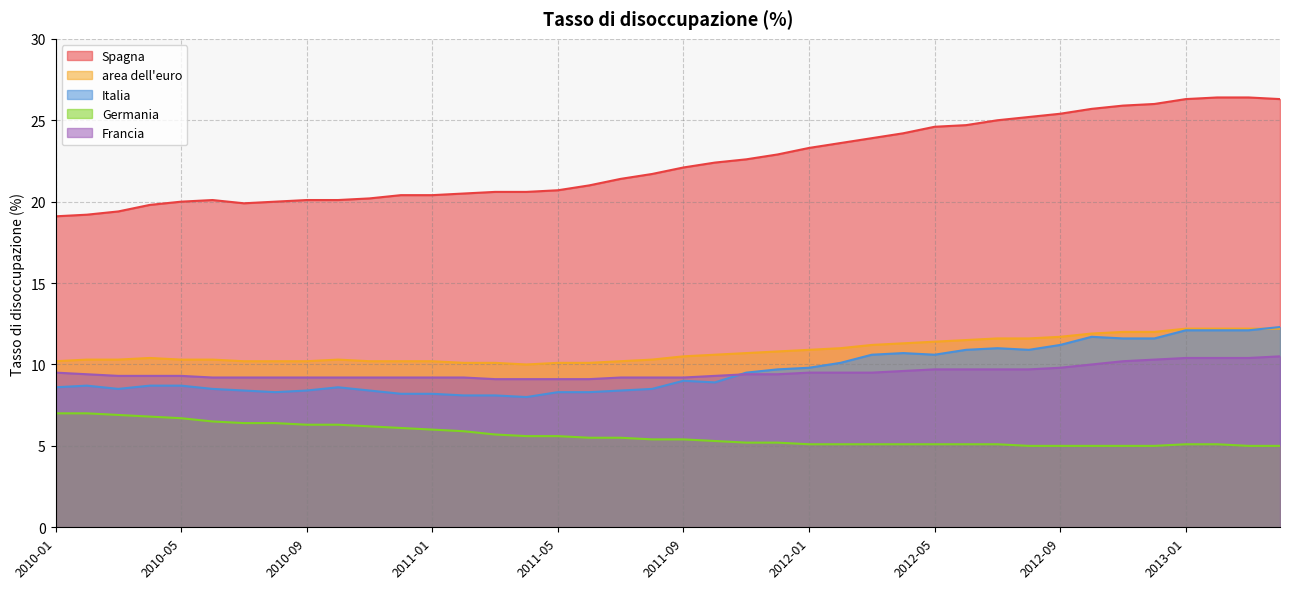

Rank the categories by area dell'euro value from lowest to highest.

2011-04, 2011-02, 2011-03, 2011-05, 2011-06, 2010-01, 2010-07, 2010-08, 2010-09, 2010-11, 2010-12, 2011-01, 2011-07, 2010-02, 2010-03, 2010-05, 2010-06, 2010-10, 2011-08, 2010-04, 2011-09, 2011-10, 2011-11, 2011-12, 2012-01, 2012-02, 2012-03, 2012-04, 2012-05, 2012-06, 2012-07, 2012-08, 2012-09, 2012-10, 2012-11, 2012-12, 2013-01, 2013-02, 2013-03, 2013-04